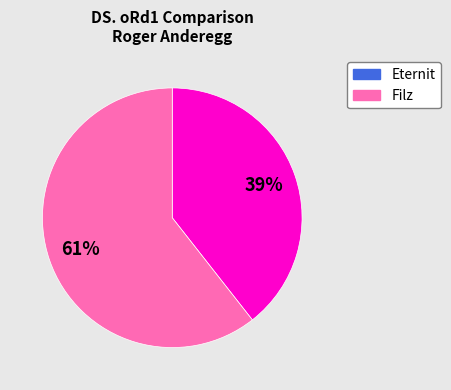

Count the number of slices in the pie.

2